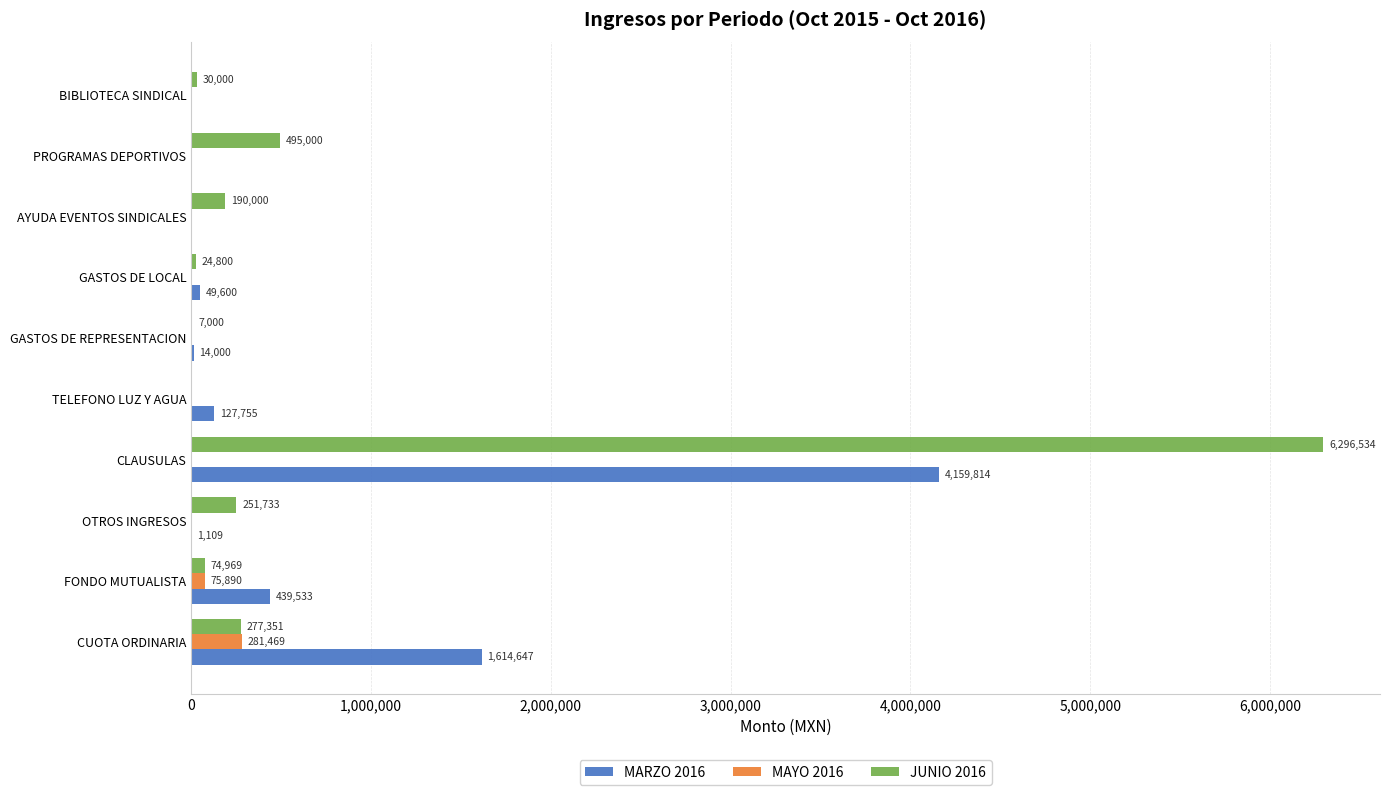

Is the value of MARZO 2016 at FONDO MUTUALISTA greater than the value of MAYO 2016 at TELEFONO LUZ Y AGUA?

Yes